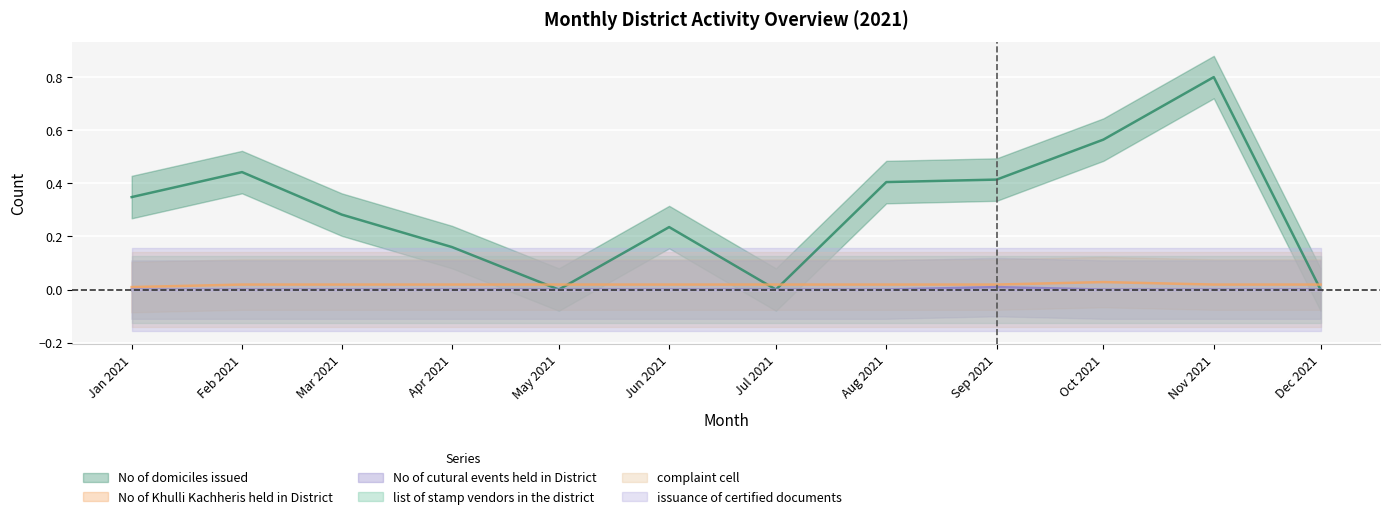

Is this an area chart (filled region under the line)?

No